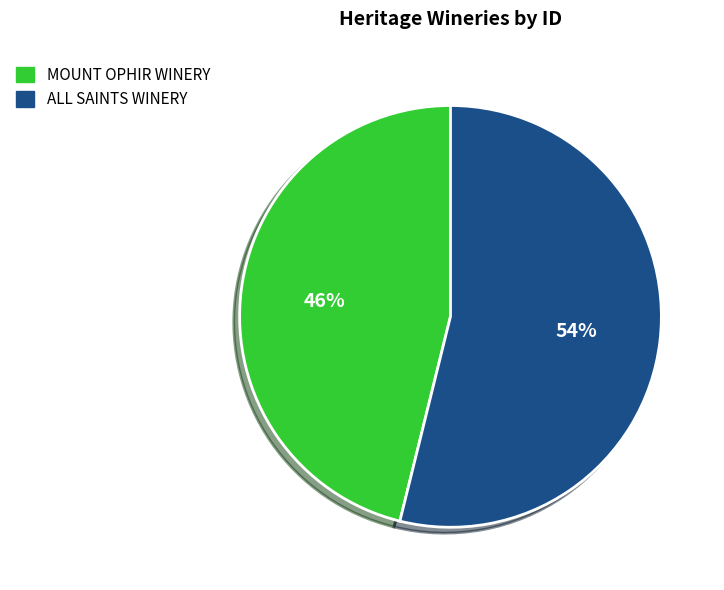

Is the sum of MOUNT OPHIR WINERY and ALL SAINTS WINERY greater than half?

Yes